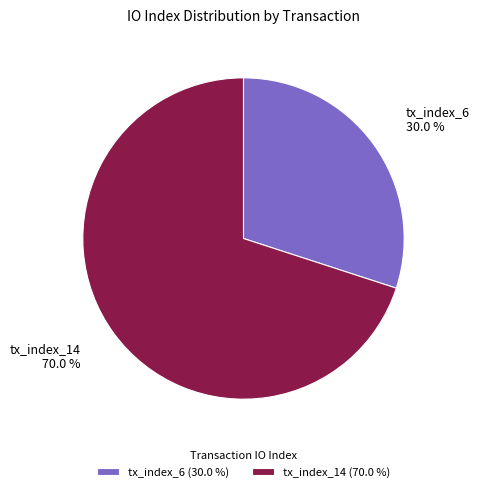

Approximately how many times larger is the value at tx_index_14 compared to tx_index_6?

2.3